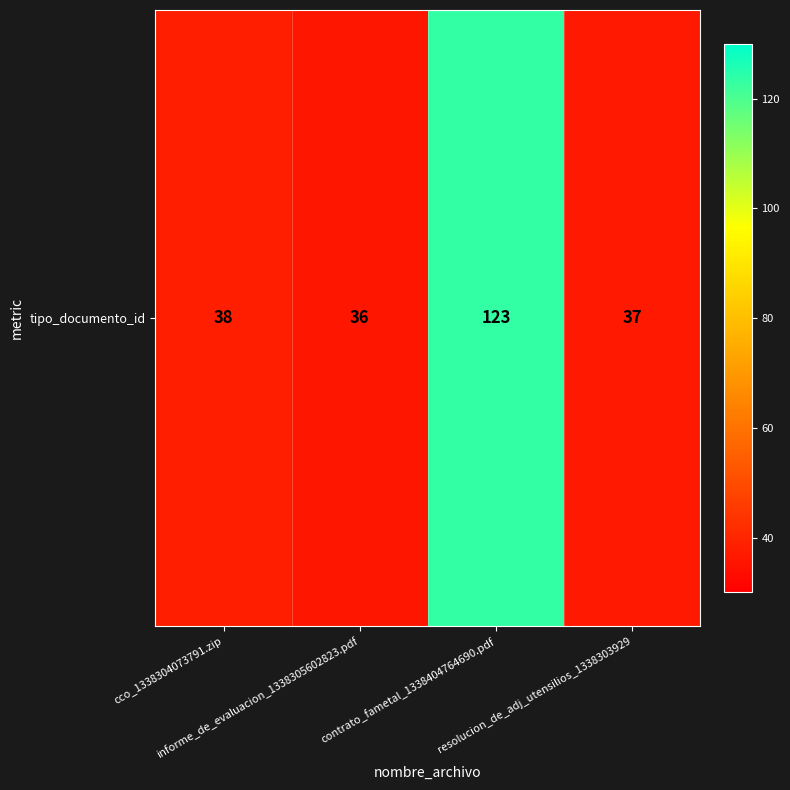

At which label does the data first exceed 38?

contrato_fametal_1338404764690.pdf